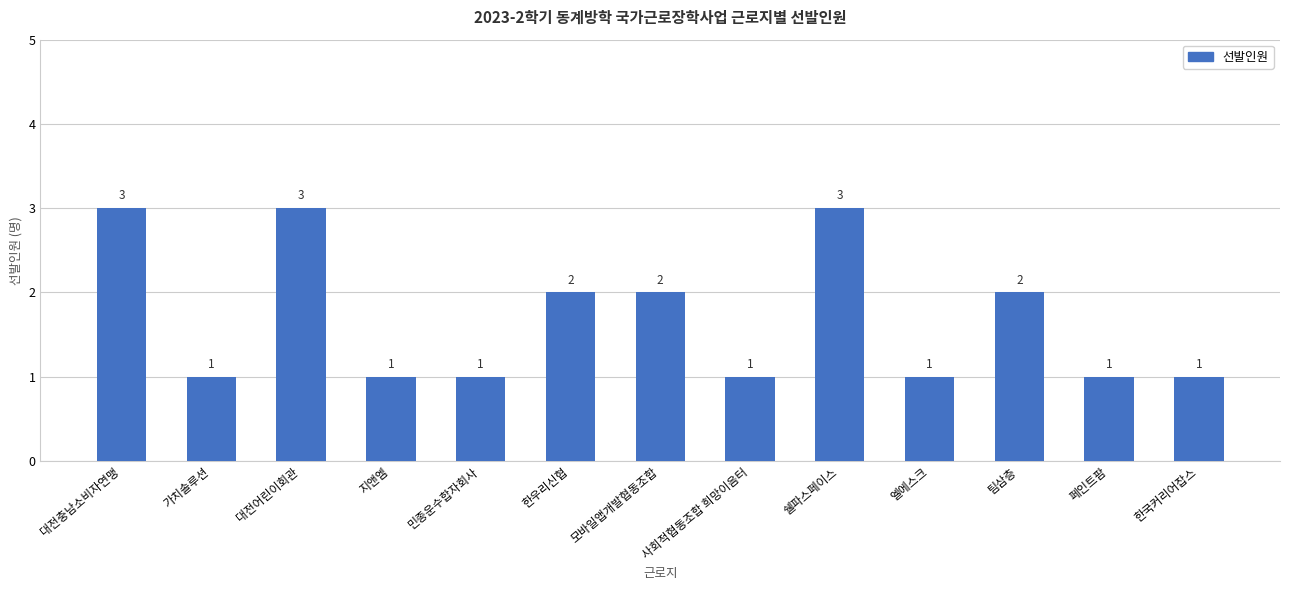

What is the average value?

2